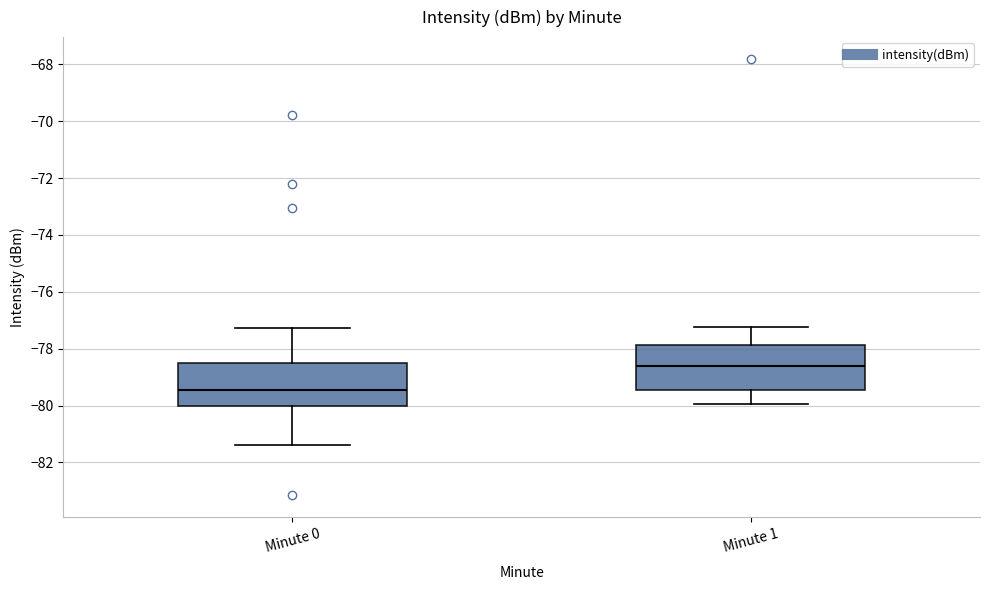

Which box's median line is the highest?

Minute 1